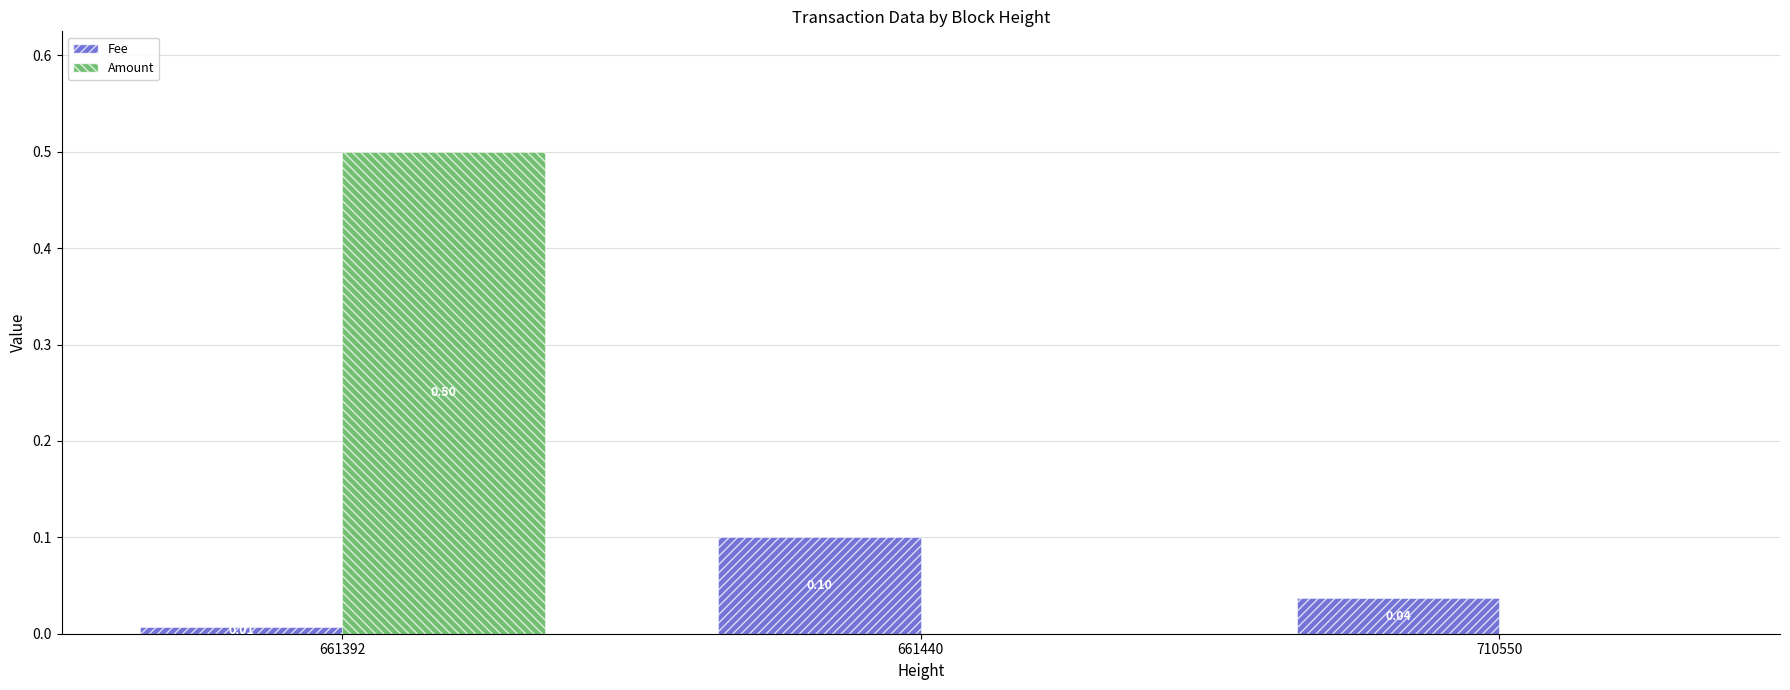

How many data points does each series have?

3